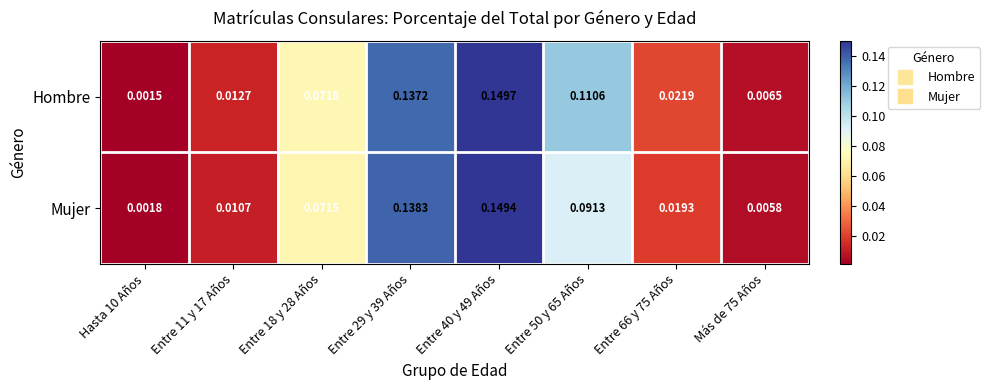

Rank the series by their maximum value, from highest to lowest.

Hombre, Mujer